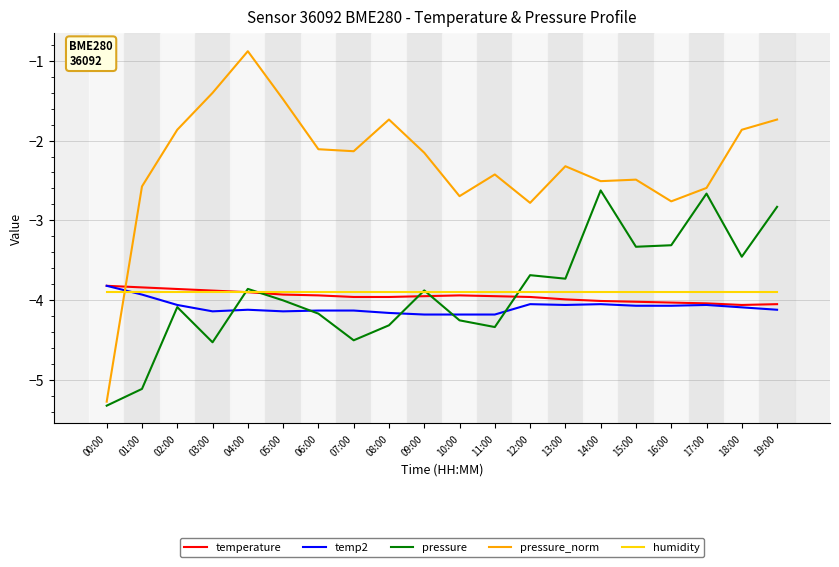

Read the temp2 value at 03:00.

-4.1